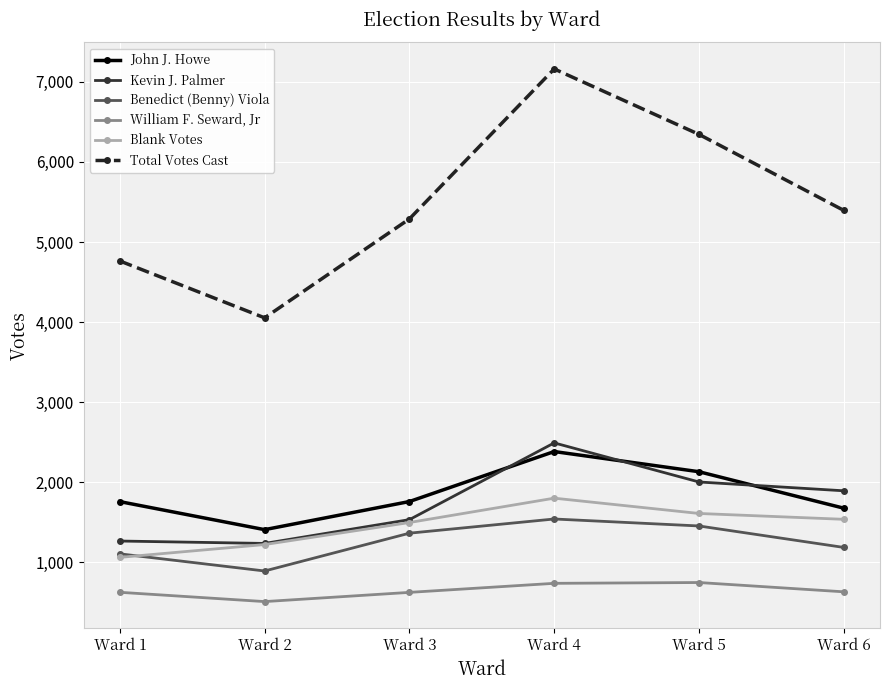

Rank the series at Ward 3 from highest to lowest value.

Total Votes Cast, John J. Howe, Kevin J. Palmer, Blank Votes, Benedict (Benny) Viola, William F. Seward, Jr